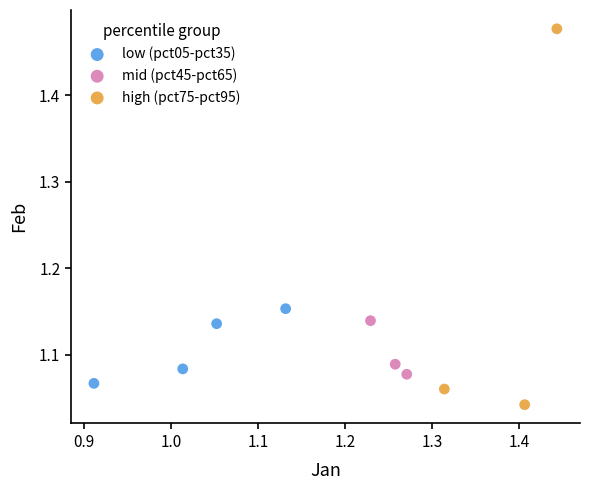

What are all the series names shown in the legend?

low (pct05-pct35), mid (pct45-pct65), high (pct75-pct95)